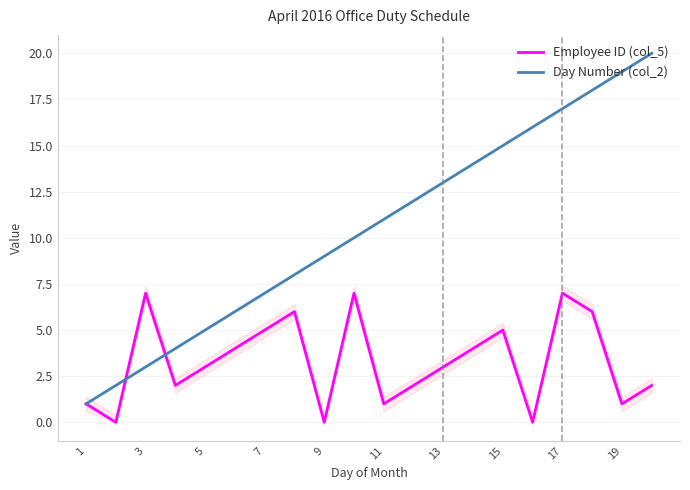

List the series in order of their peak value, highest first.

Day Number (col_2), Employee ID (col_5)